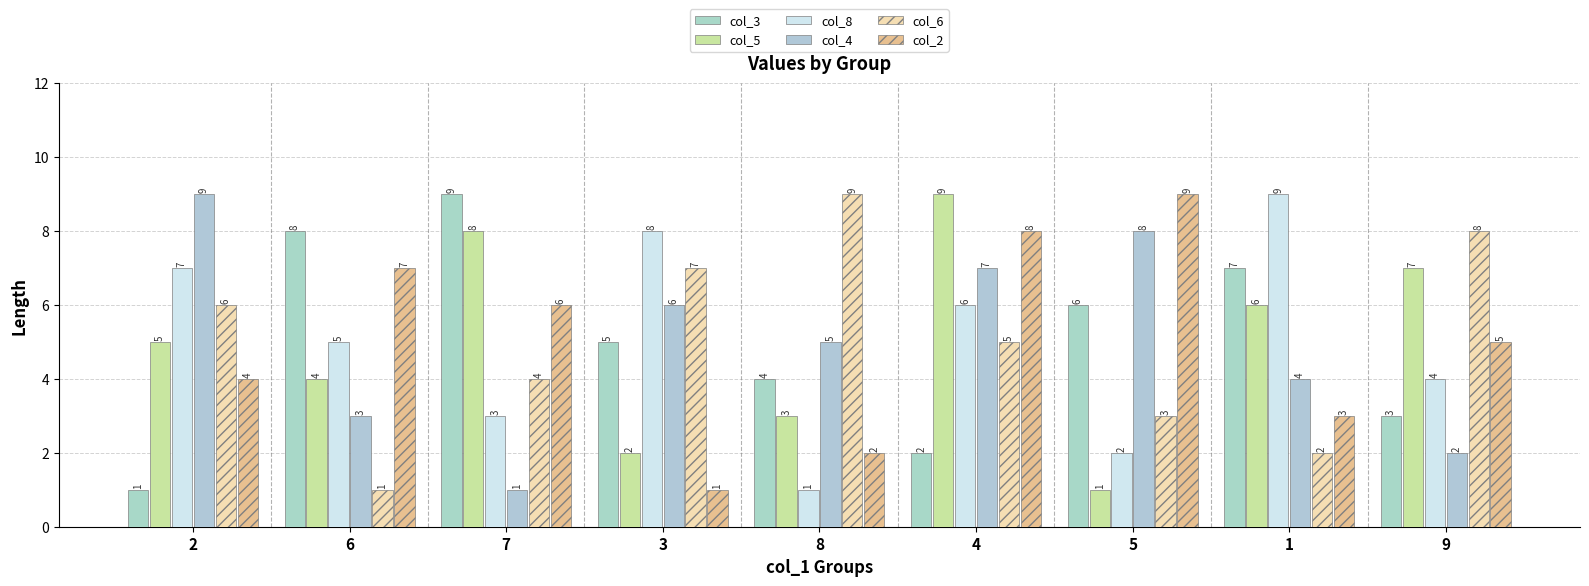

At 4, list the series in order from largest to smallest.

col_5, col_2, col_4, col_8, col_6, col_3